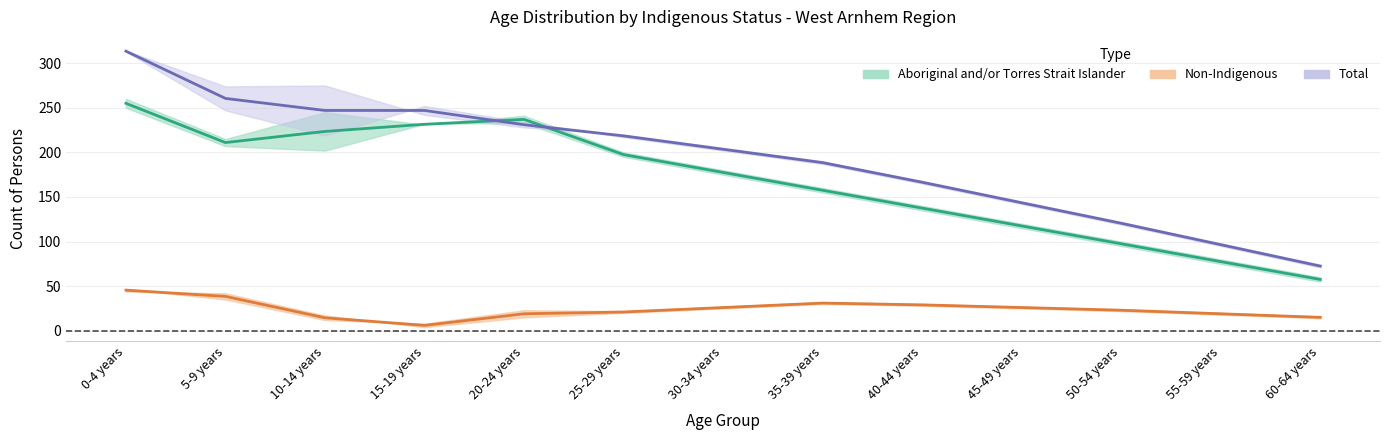

What position from the right is 55-59 years?

2